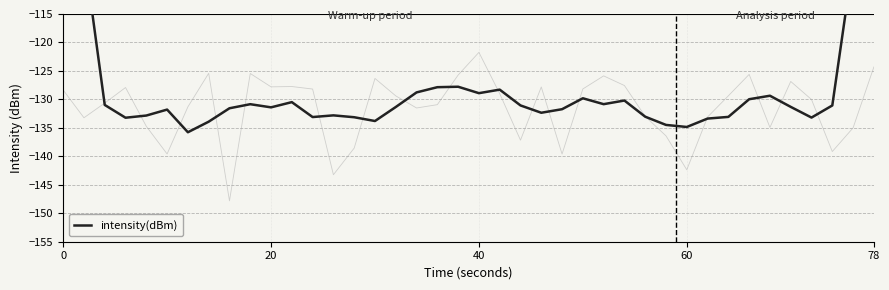

How many interior local peaks (higher than both neighbors) does the data have?

9